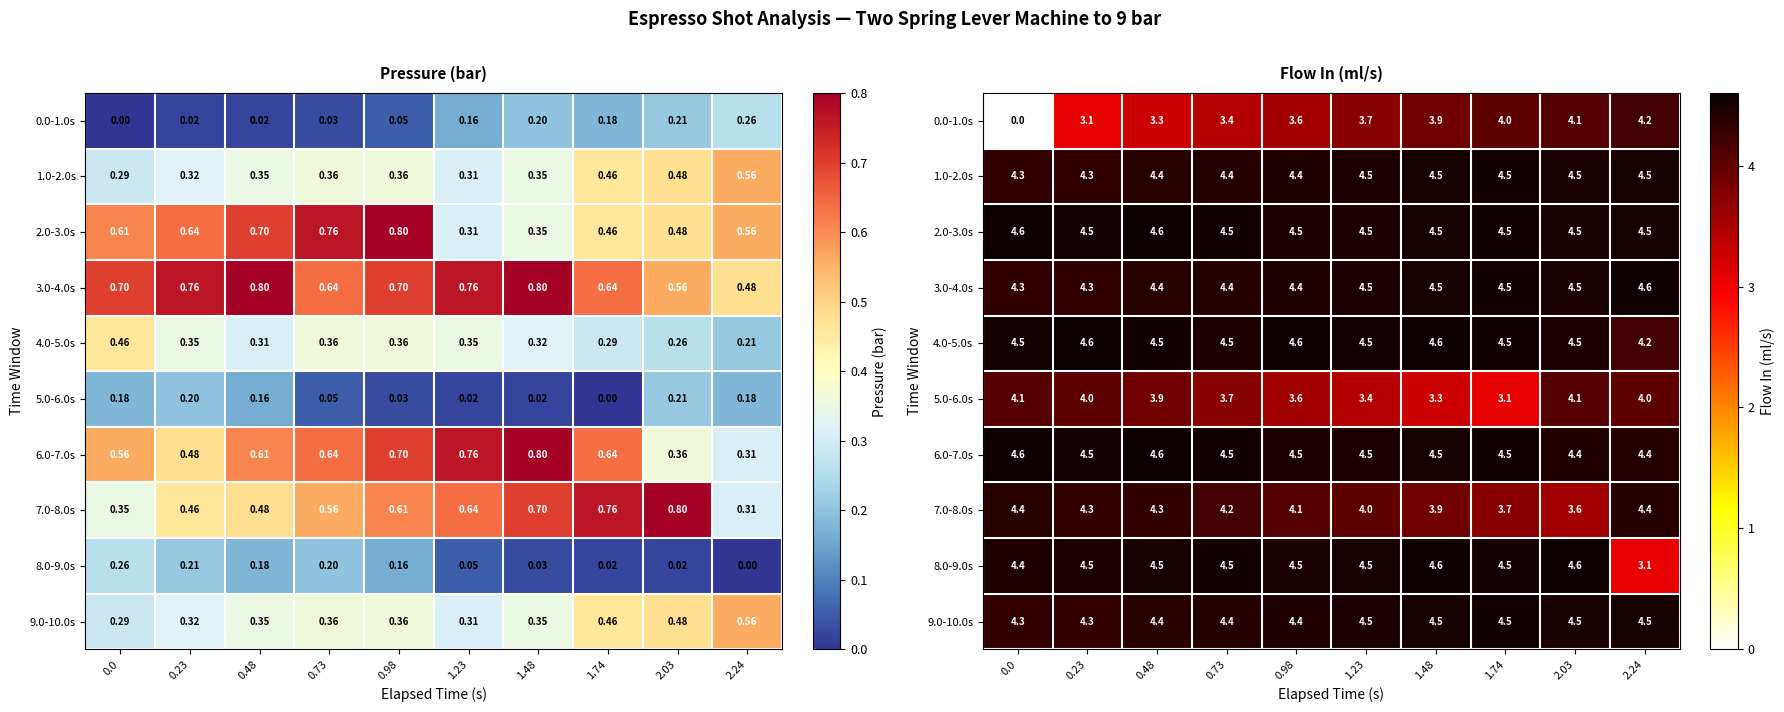

What is the total value across all series at 1.23?

42.5